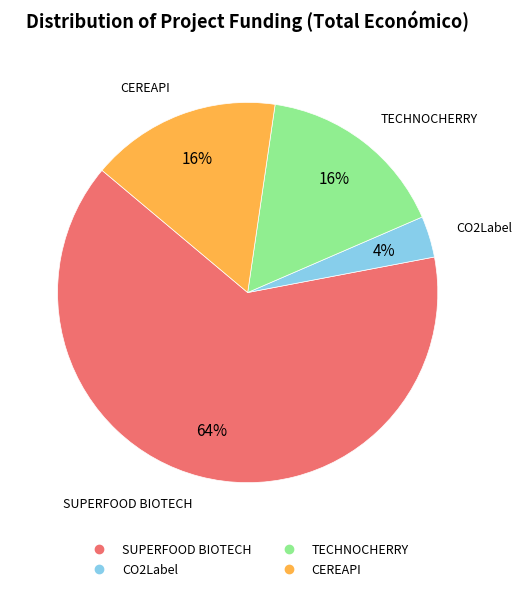

Approximately how many times larger is the value at TECHNOCHERRY compared to CEREAPI?

1.0